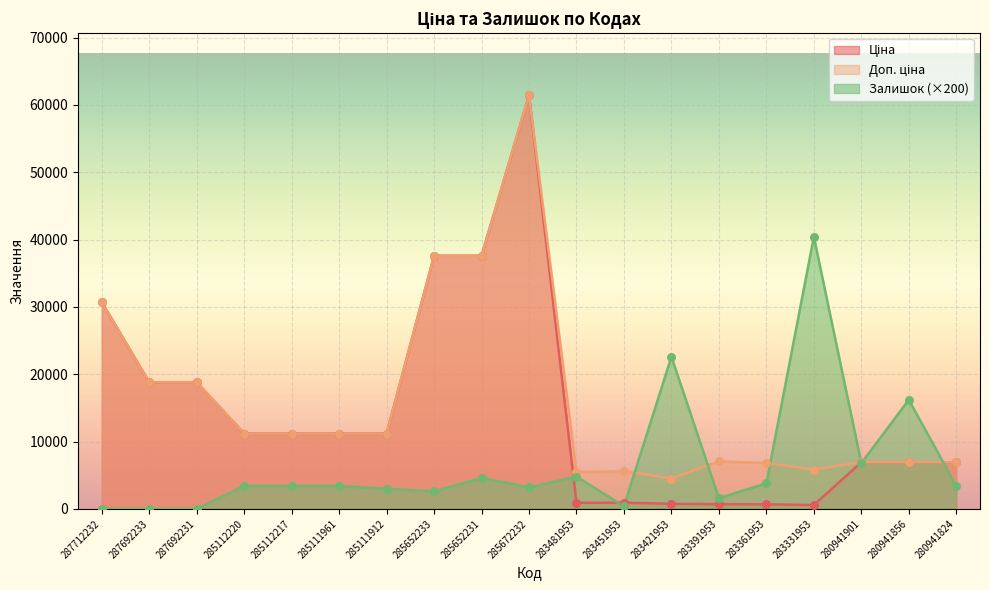

Which series has the largest total across all categories?

Доп. ціна